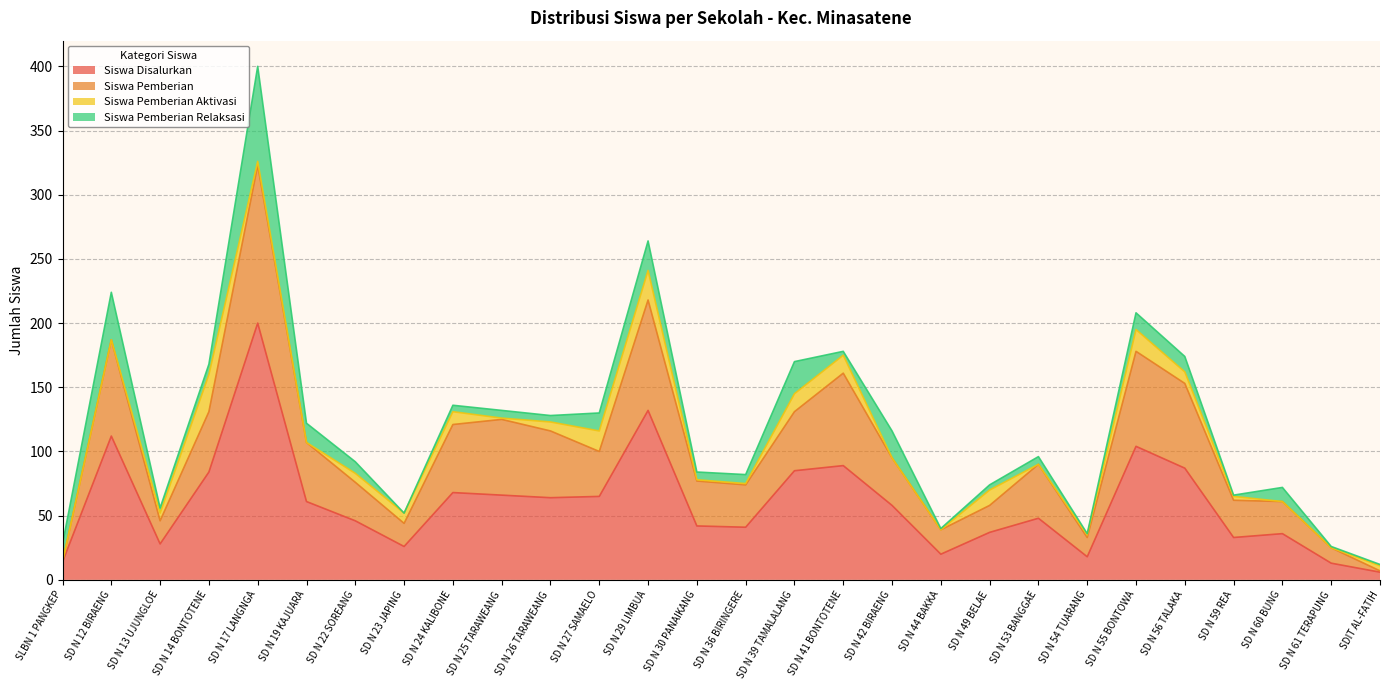

True or false: Siswa Disalurkan and Siswa Pemberian intersect in this chart.

False